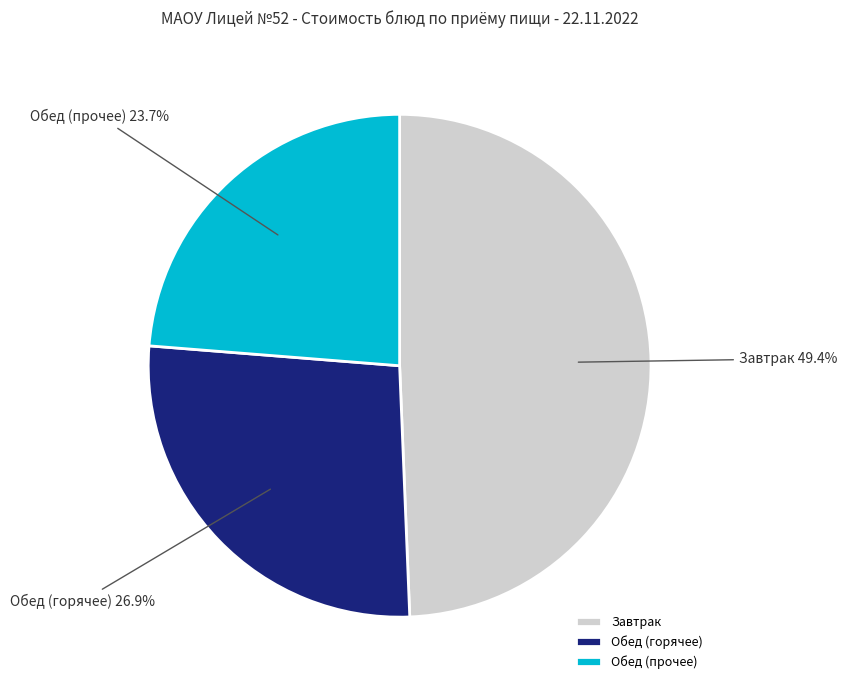

Is there a majority slice in this chart?

No